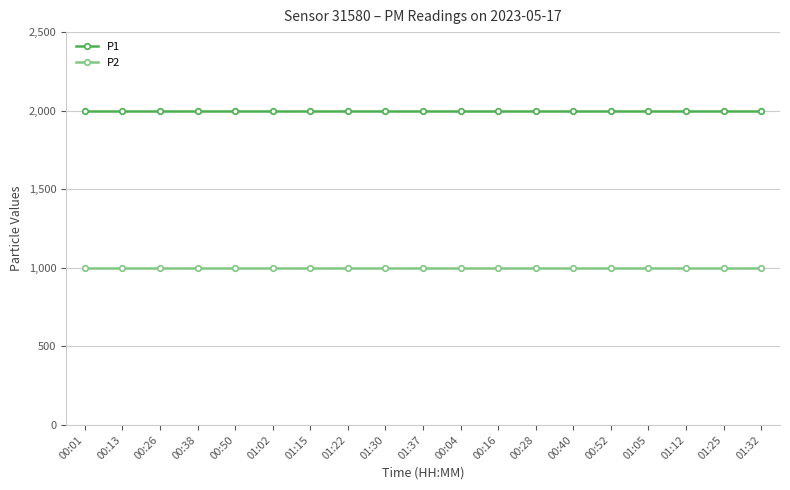

How many lines are shown in the chart?

2